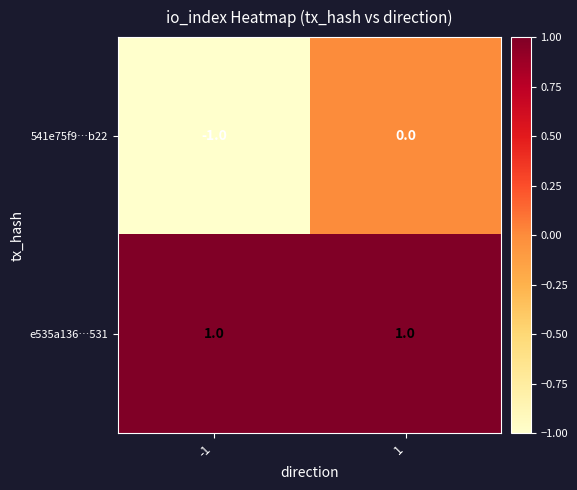

Which series changed the most between -1 and 1?

541e75f9…b22